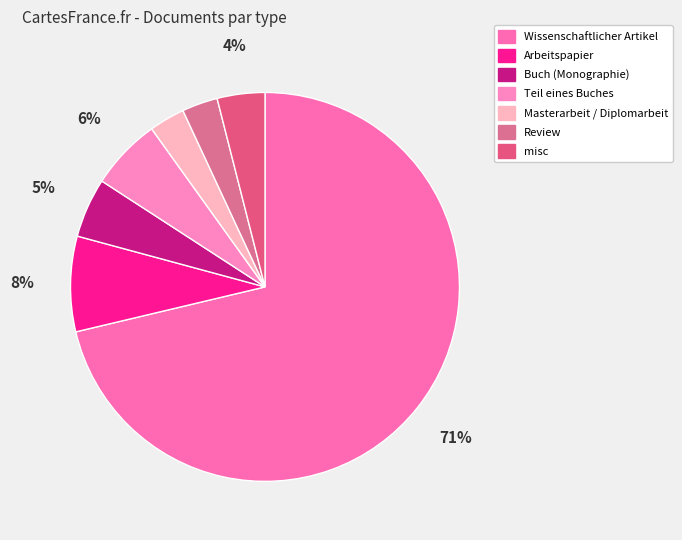

To the nearest percent, what is the average slice percentage?

14%